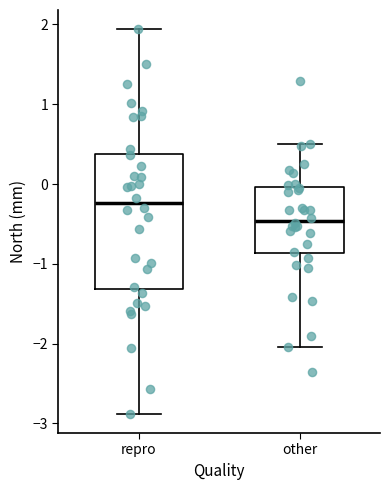

Reading left to right, read every box against the y-axis: the position of its median line, the range the box covers, and the ends of its whiskers. The values are not printed on the chart, so give them approximately, as read against the axis.

repro: median -0.2, box -1.3 to 0.4, whiskers -2.9 to 1.9
other: median -0.5, box -0.9 to 0.0, whiskers -2.0 to 0.5